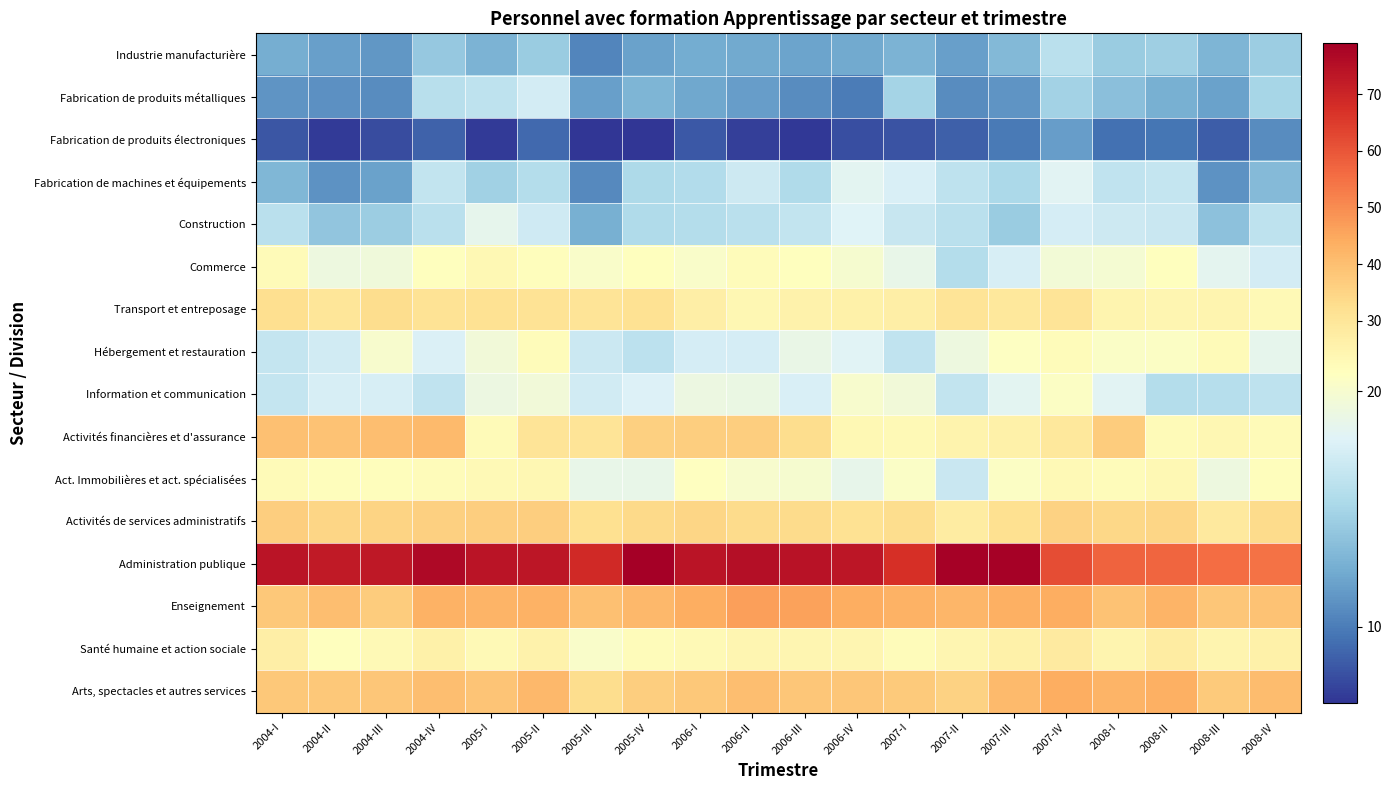

Between 2004-III and 2008-III, which is larger?

2008-III